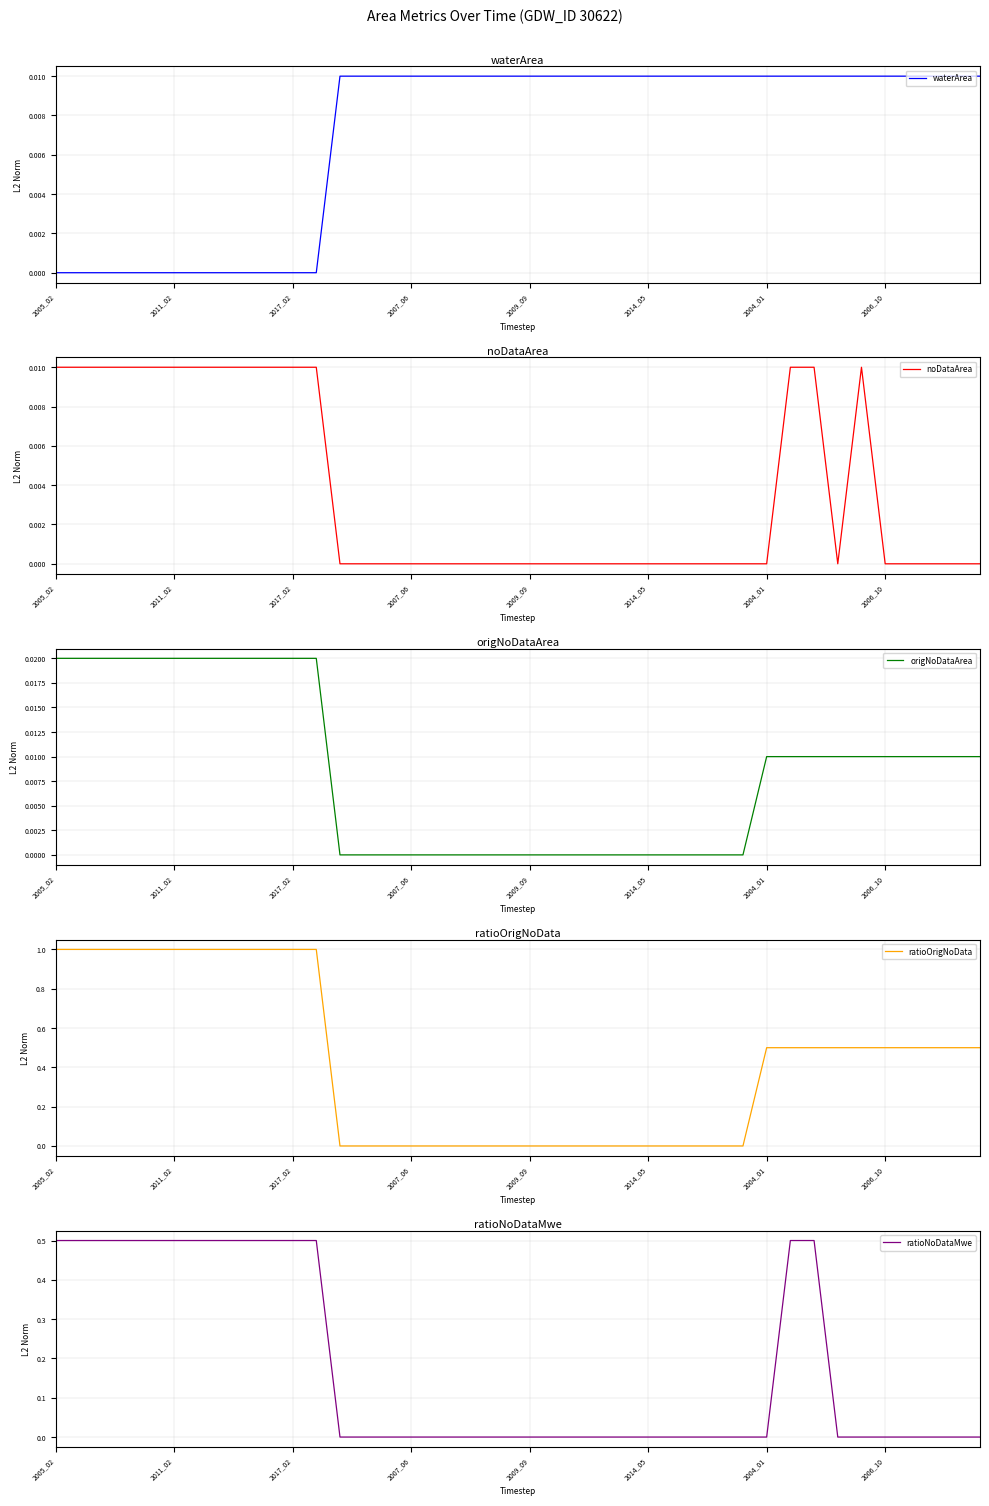

At which category does the chart reach its minimum across all series?

2005_02